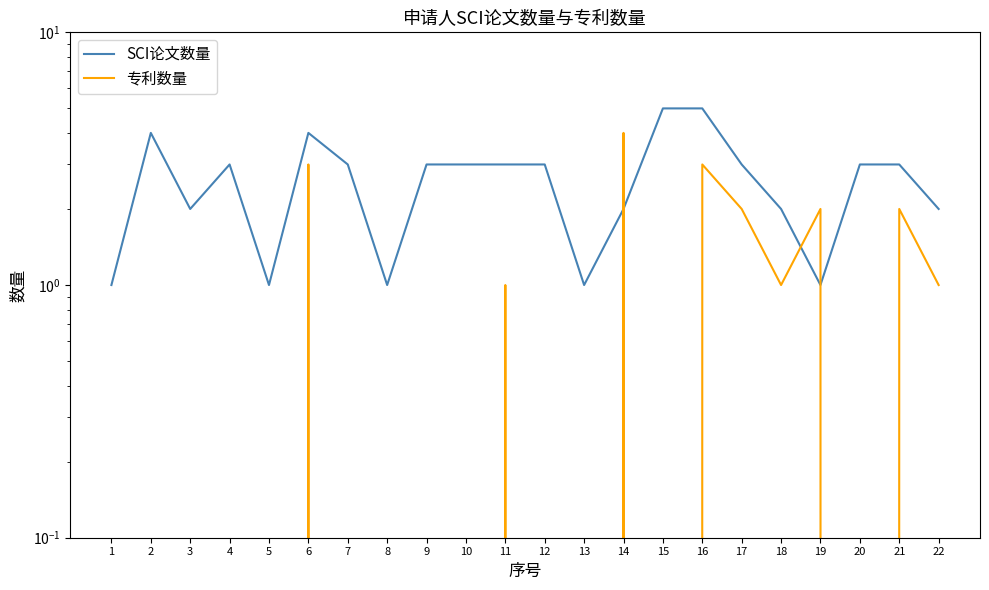

Count the number of data series in this chart.

2